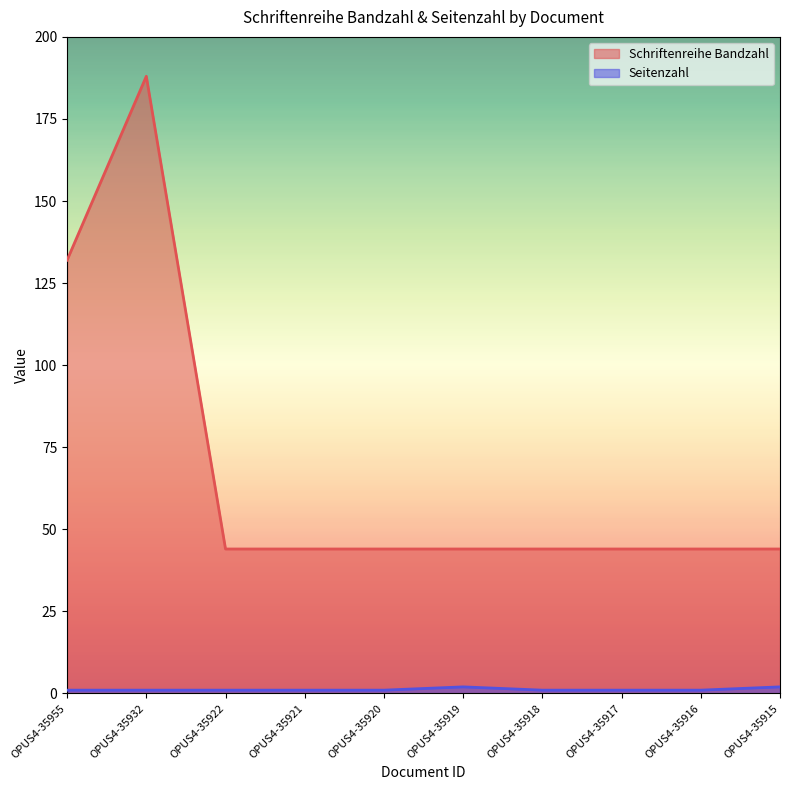

What is the greatest value displayed?

188